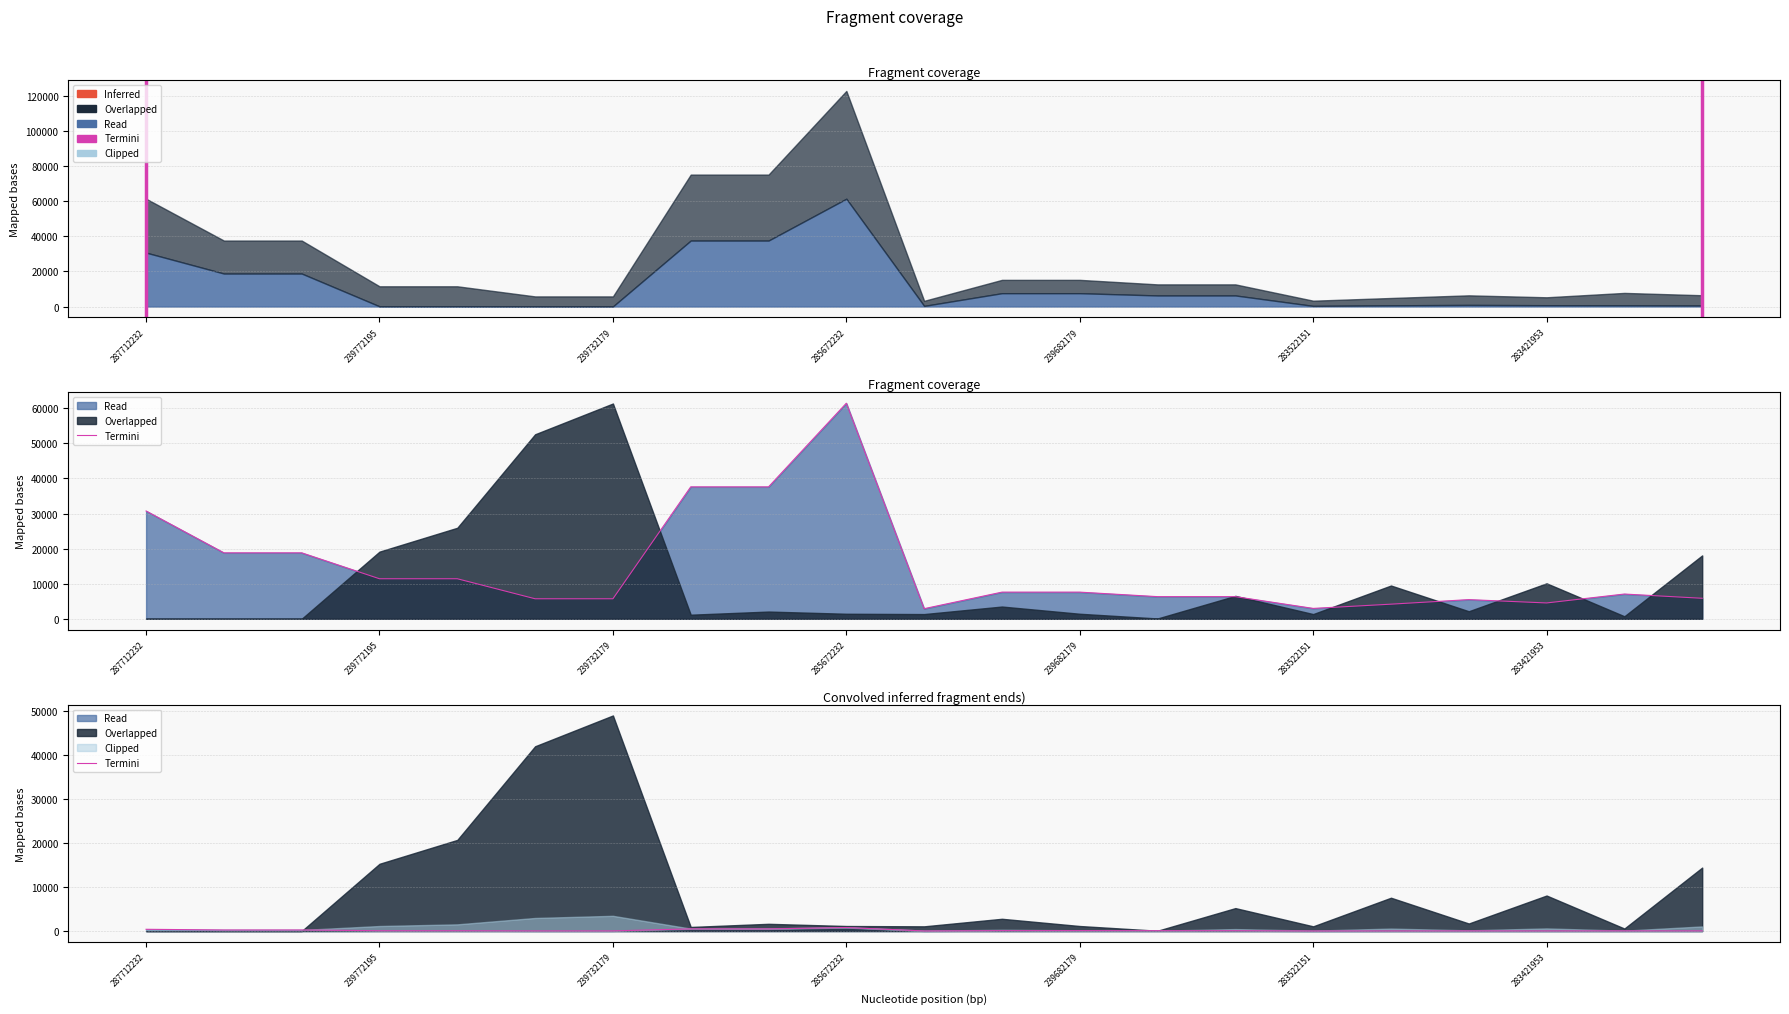

How many lines are shown in the chart?

1